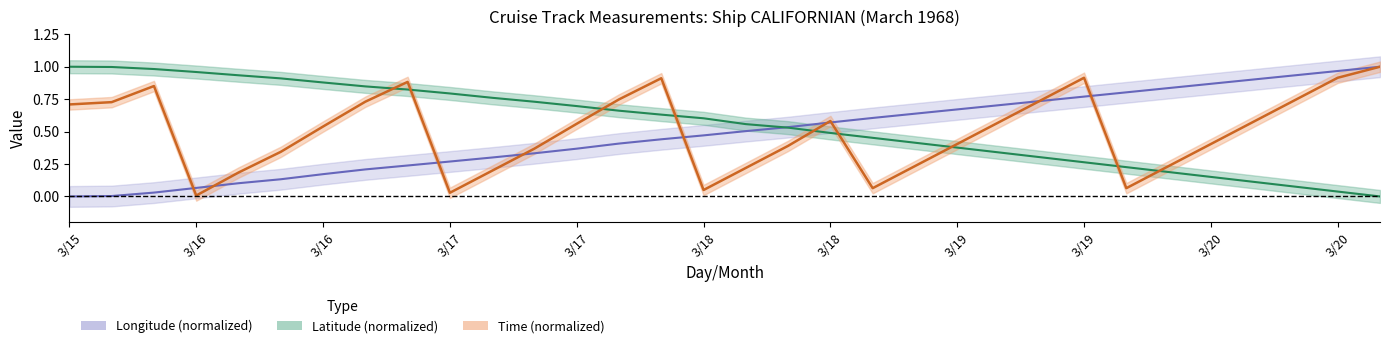

What is the value of the LATITUDE point at the 20th from the left?

0.5